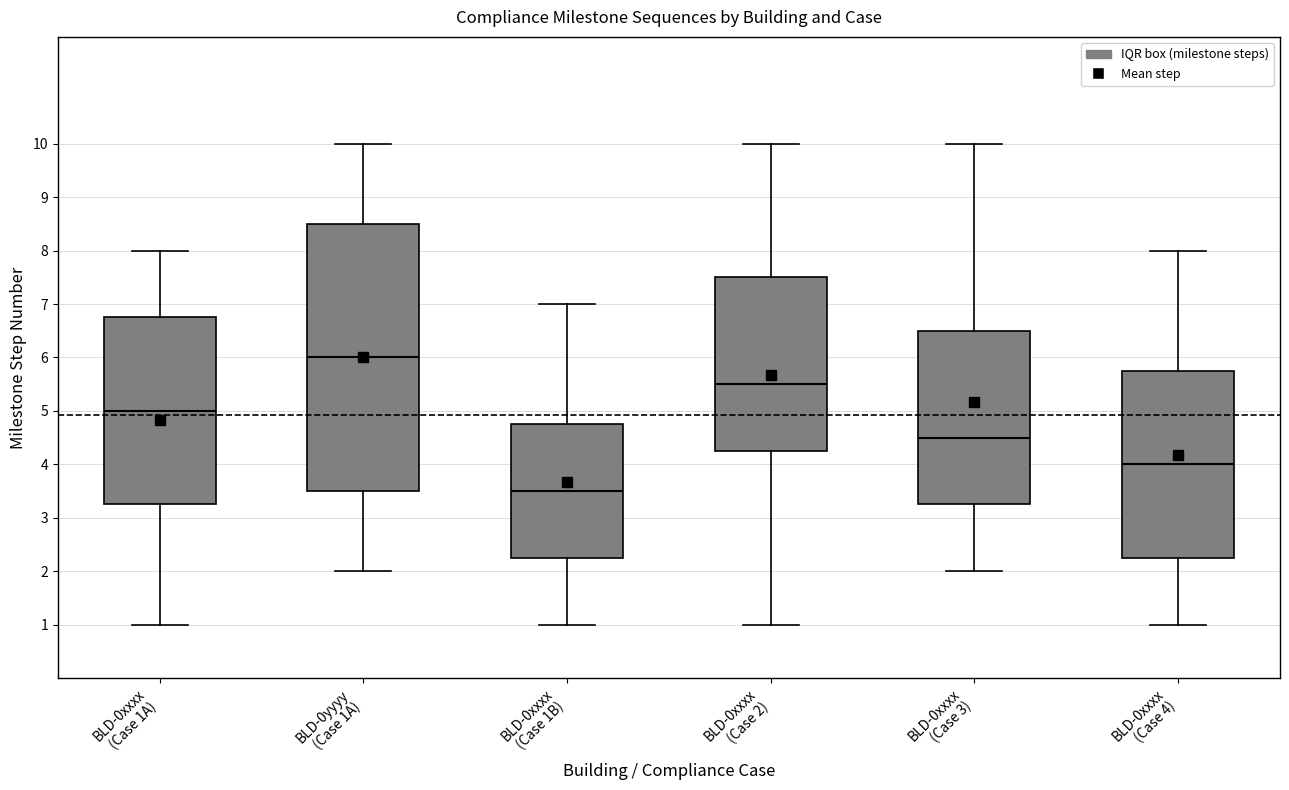

Comparing the boxes themselves (not the whiskers), which one is the tallest?

BLD-0yyyy (Case 1A)